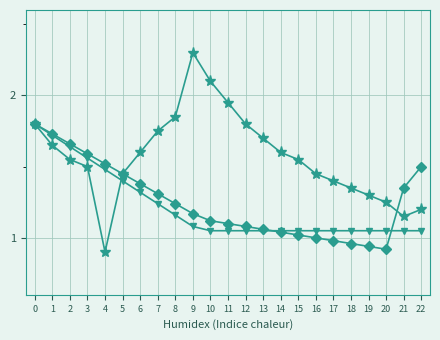

What is the total value across all series at 0?

5.4